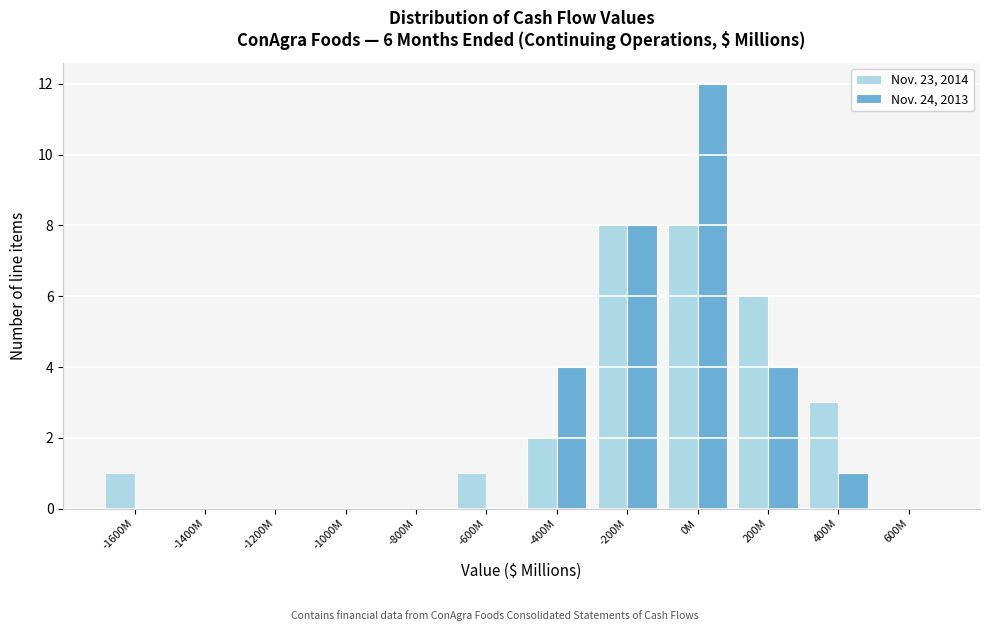

Reading left to right, extract all data points from this chart.

Nov. 23, 2014: -1600M=1	-1400M=0	-1200M=0	-1000M=0	-800M=0	-600M=1	-400M=2	-200M=8	0M=8	200M=6	400M=3	600M=0
Nov. 24, 2013: -1600M=0	-1400M=0	-1200M=0	-1000M=0	-800M=0	-600M=0	-400M=4	-200M=8	0M=12	200M=4	400M=1	600M=0